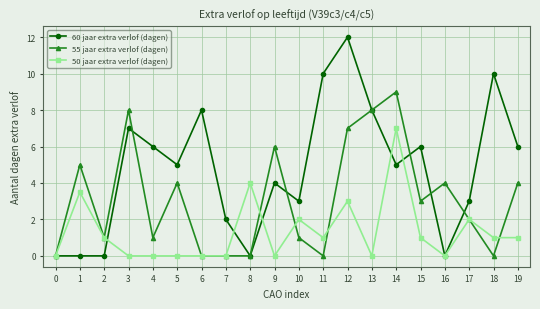

Which label corresponds to the largest value in the chart?

12